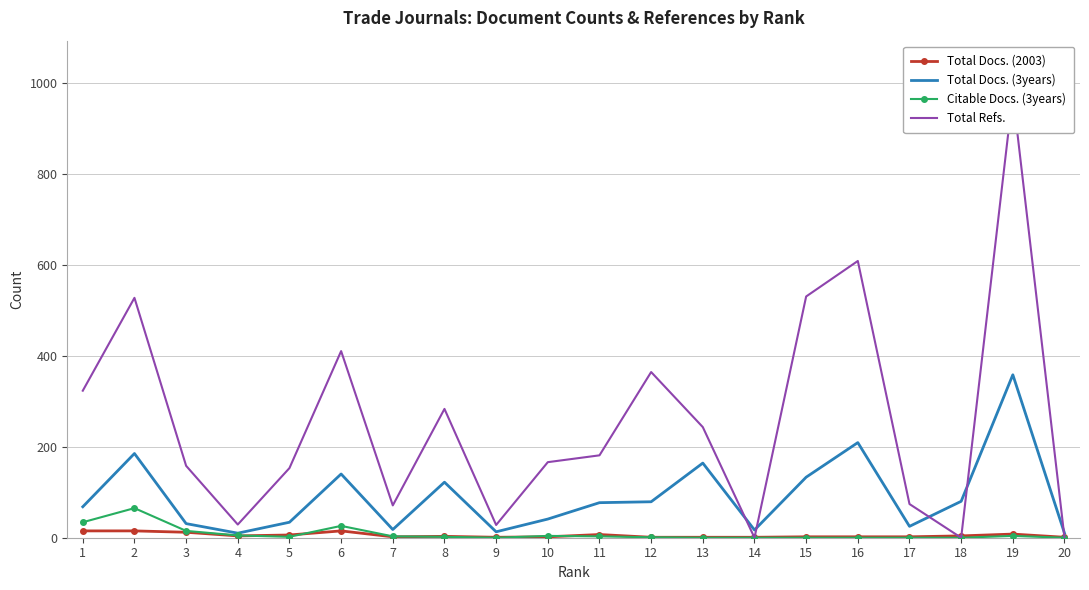

Where do Total Refs. and Total Docs. (2003) first cross each other?

13 and 14